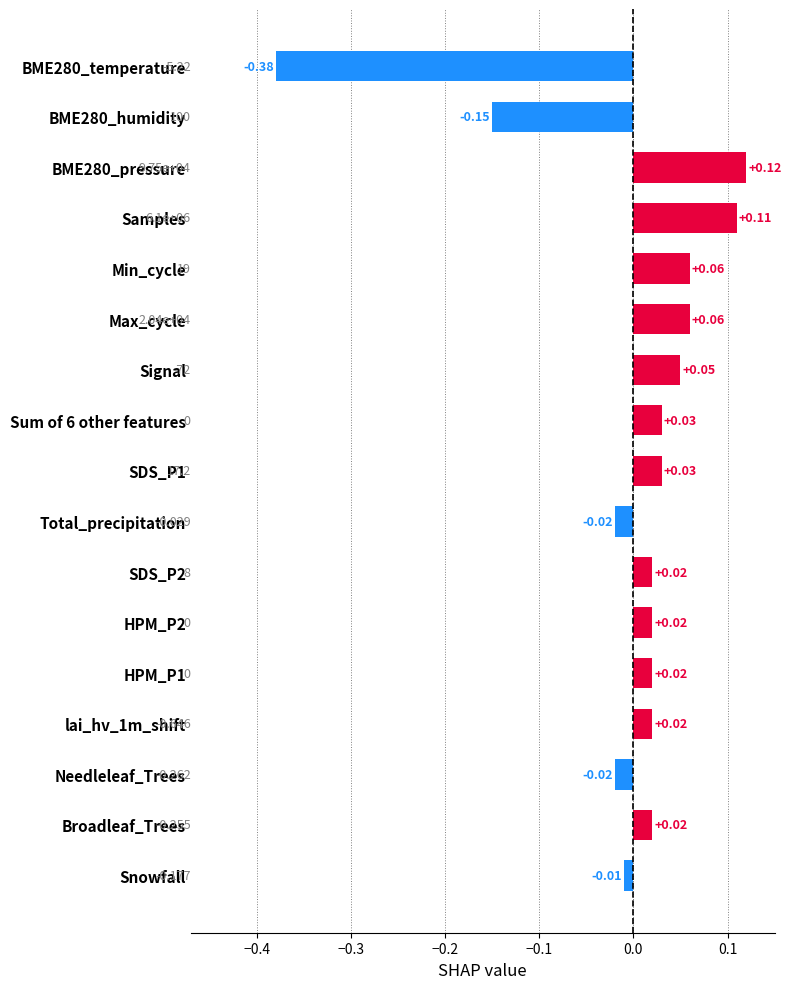

Where is the data nearest to the value 0?

Snowfall